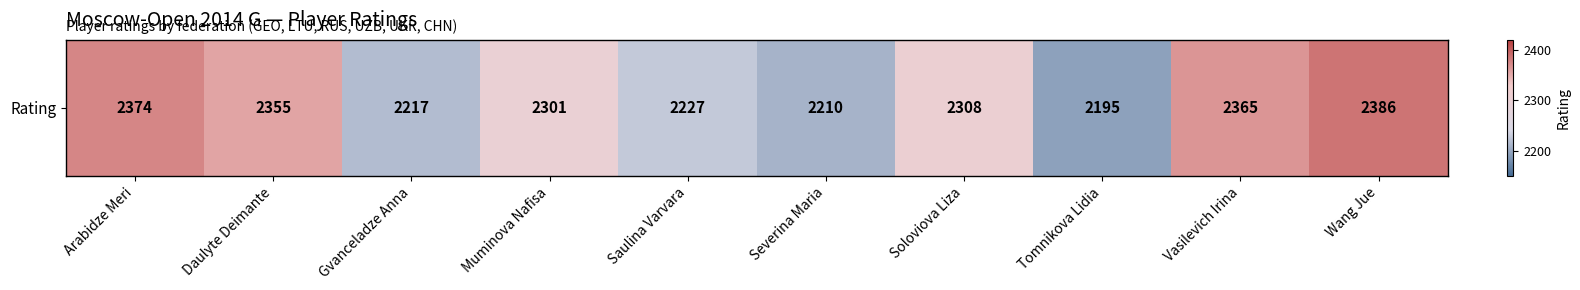

Where does the data first go above 2308?

Arabidze Meri